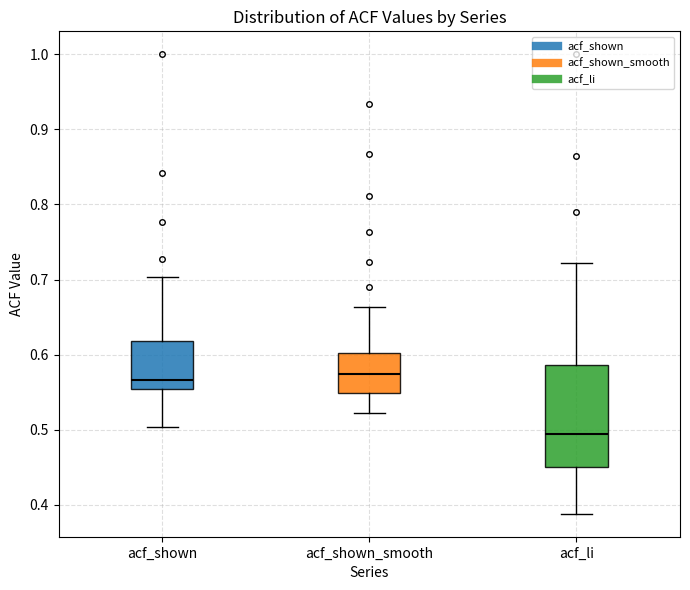

Reading left to right, read every box against the y-axis: the position of its median line, the range the box covers, and the ends of its whiskers. The values are not printed on the chart, so give them approximately, as read against the axis.

acf_shown: median 0.57, box 0.55 to 0.62, whiskers 0.50 to 0.70
acf_shown_smooth: median 0.57, box 0.55 to 0.60, whiskers 0.52 to 0.66
acf_li: median 0.49, box 0.45 to 0.59, whiskers 0.39 to 0.72